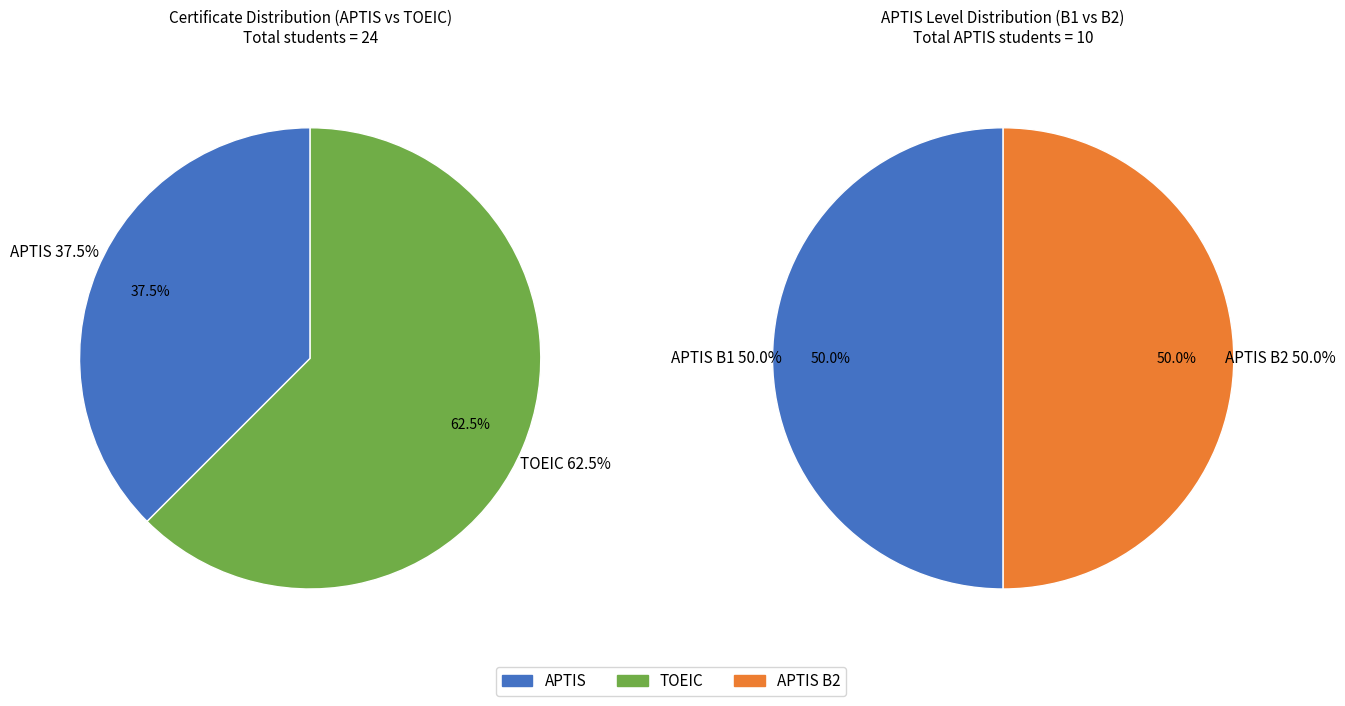

What is the ratio of the value at APTIS to the value at TOEIC?

0.6